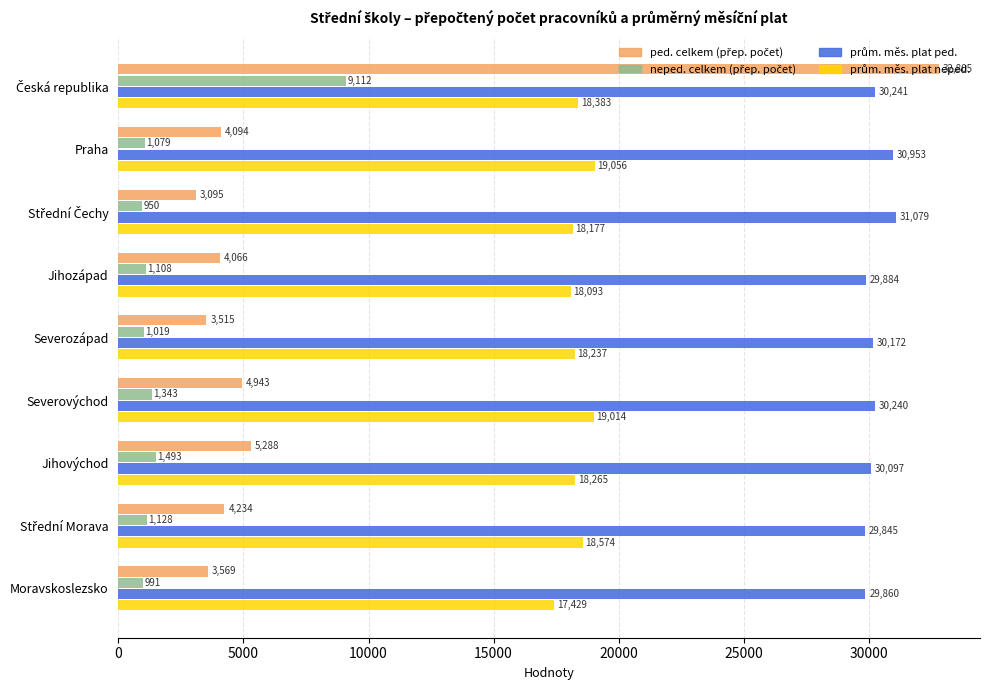

What is the maximum value shown in the chart?

32804.5